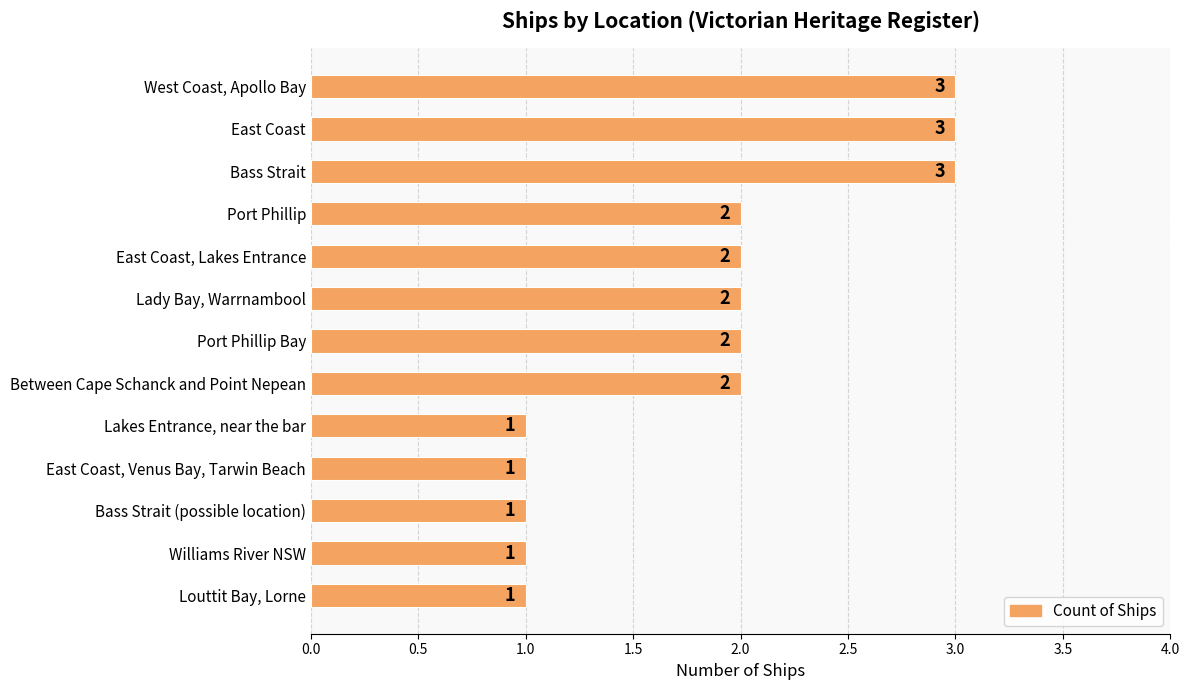

Is it true that the value at Bass Strait is 4?

False